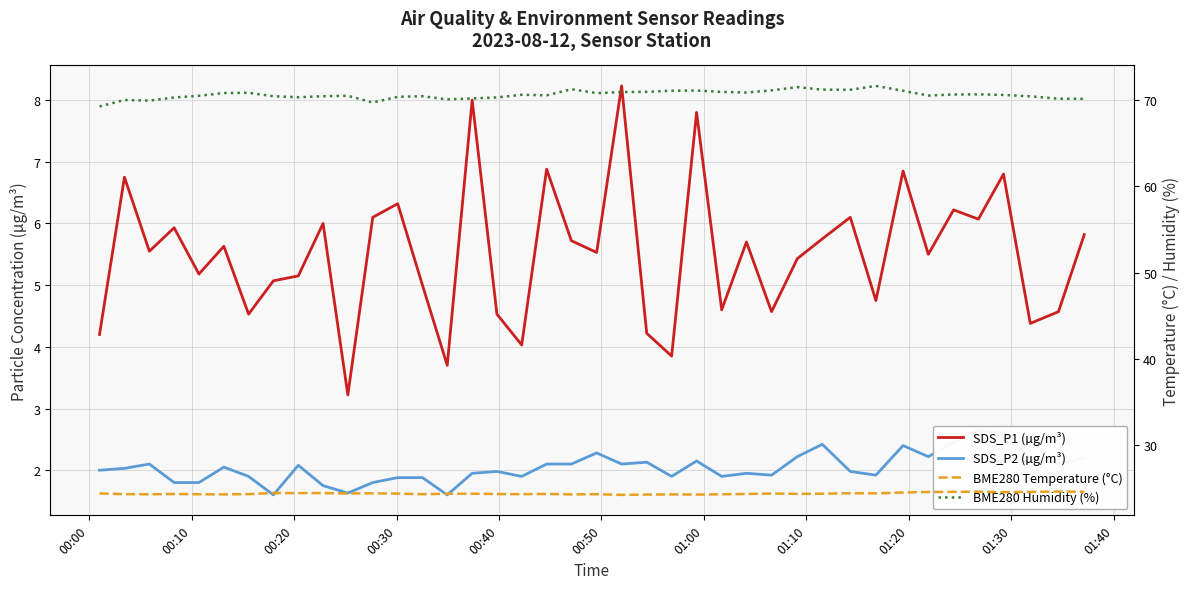

How many lines are shown in the chart?

4